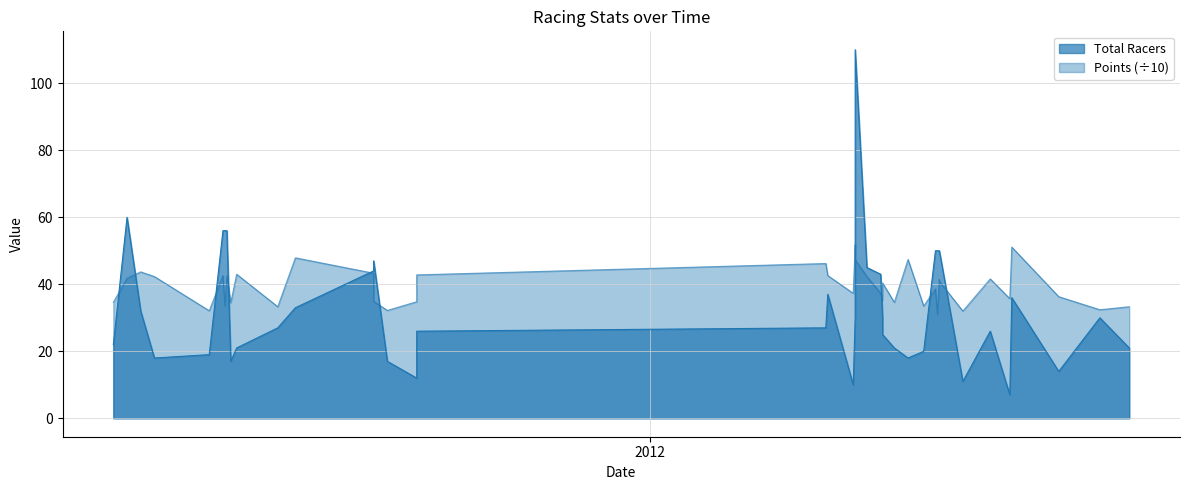

Reading right to left, what are all the values shown in this chart?

Total Racers: 21.0	30.0	14.0	36.0	7.0	26.0	11.0	50.0	50.0	50.0	50.0	20.0	18.0	21.0	25.0	30.0	43.0	45.0	110.0	30.0	10.0	37.0	27.0	26.0	12.0	17.0	47.0	44.0	33.0	27.0	21.0	17.0	56.0	56.0	56.0	19.0	18.0	32.0	60.0	22.0
Points: 33.3	32.4	36.3	51.1	35.7	41.6	32.0	40.9	41.4	31.1	38.6	33.5	47.4	34.6	40.4	35.2	37.3	42.3	47.3	51.8	37.3	42.6	46.2	42.8	34.8	32.2	34.9	43.3	47.9	33.3	43.0	34.5	42.6	33.5	42.6	32.1	42.3	43.7	41.8	34.6